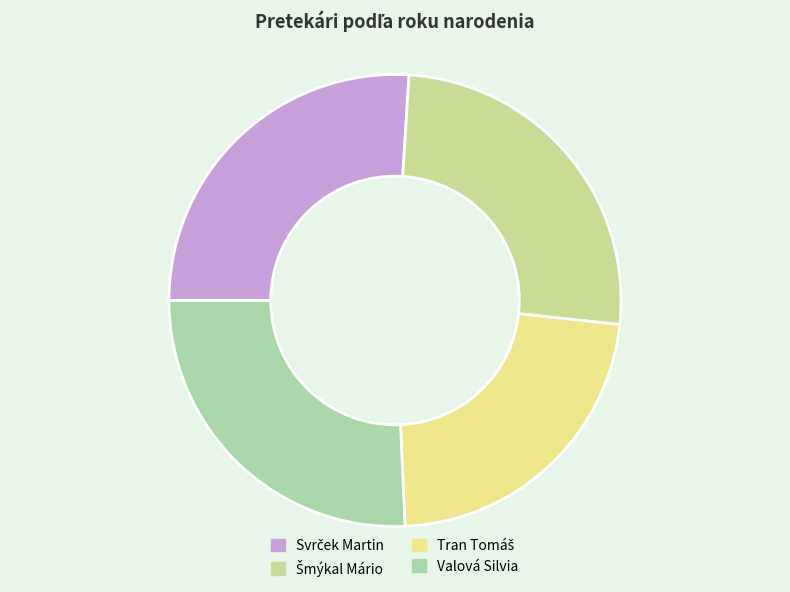

What is the smallest slice in the pie chart?

Tran Tomáš (maratón - Muži)